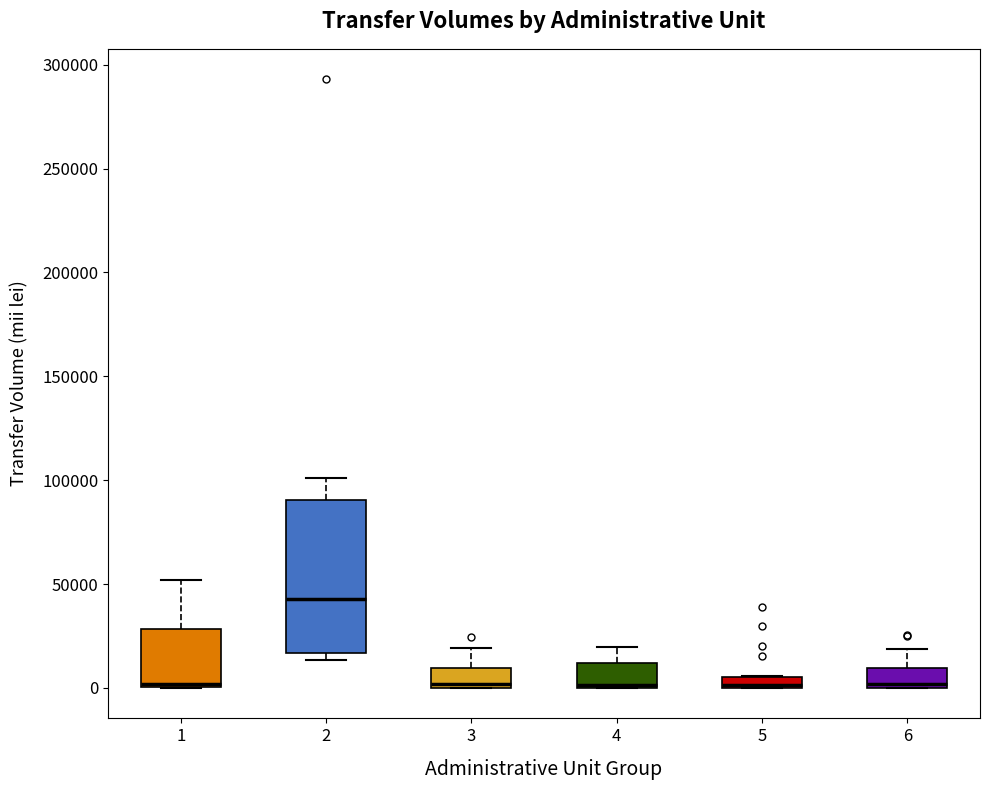

Which box is the tallest, from its lower edge to its upper edge?

2